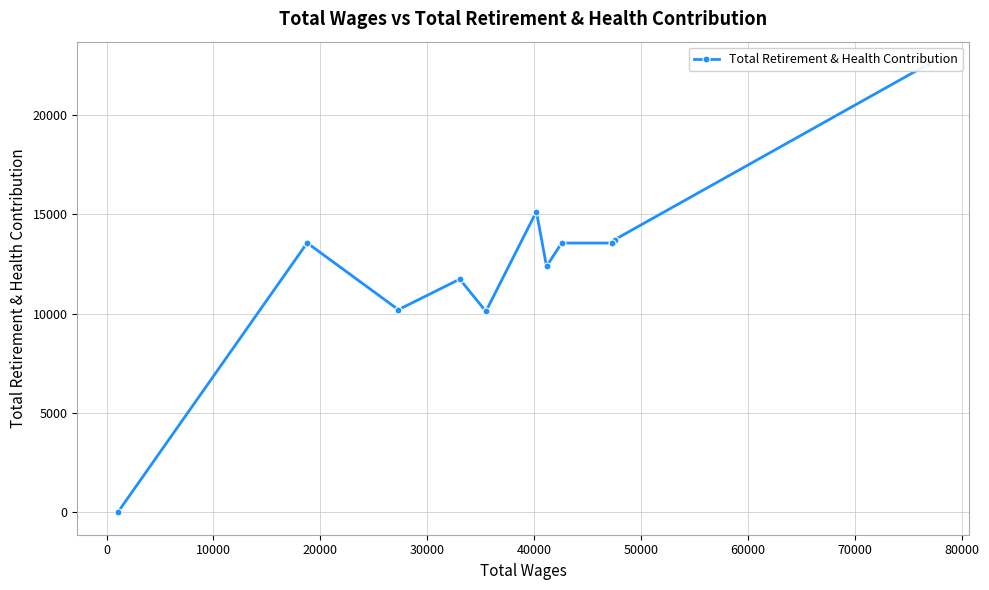

Approximately how many times larger is the value at 40000 compared to 0?

1.1